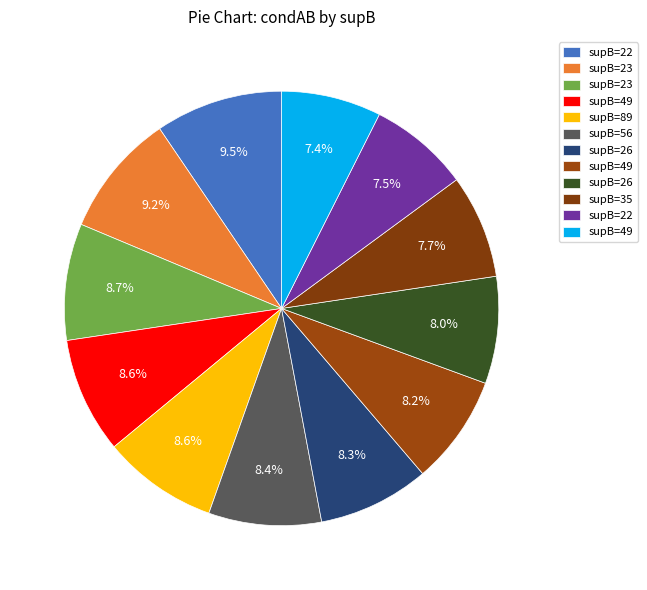

How many slices are in this pie chart?

12